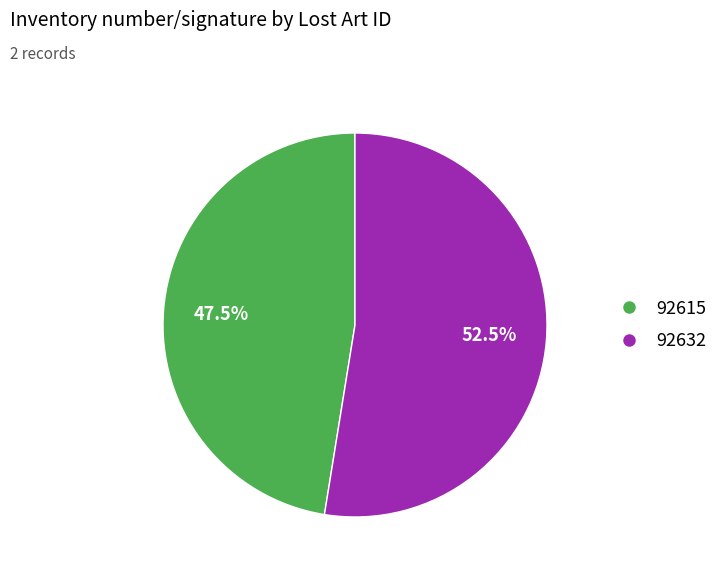

What is the ratio of the value at 92615 to the value at 92632?

0.9